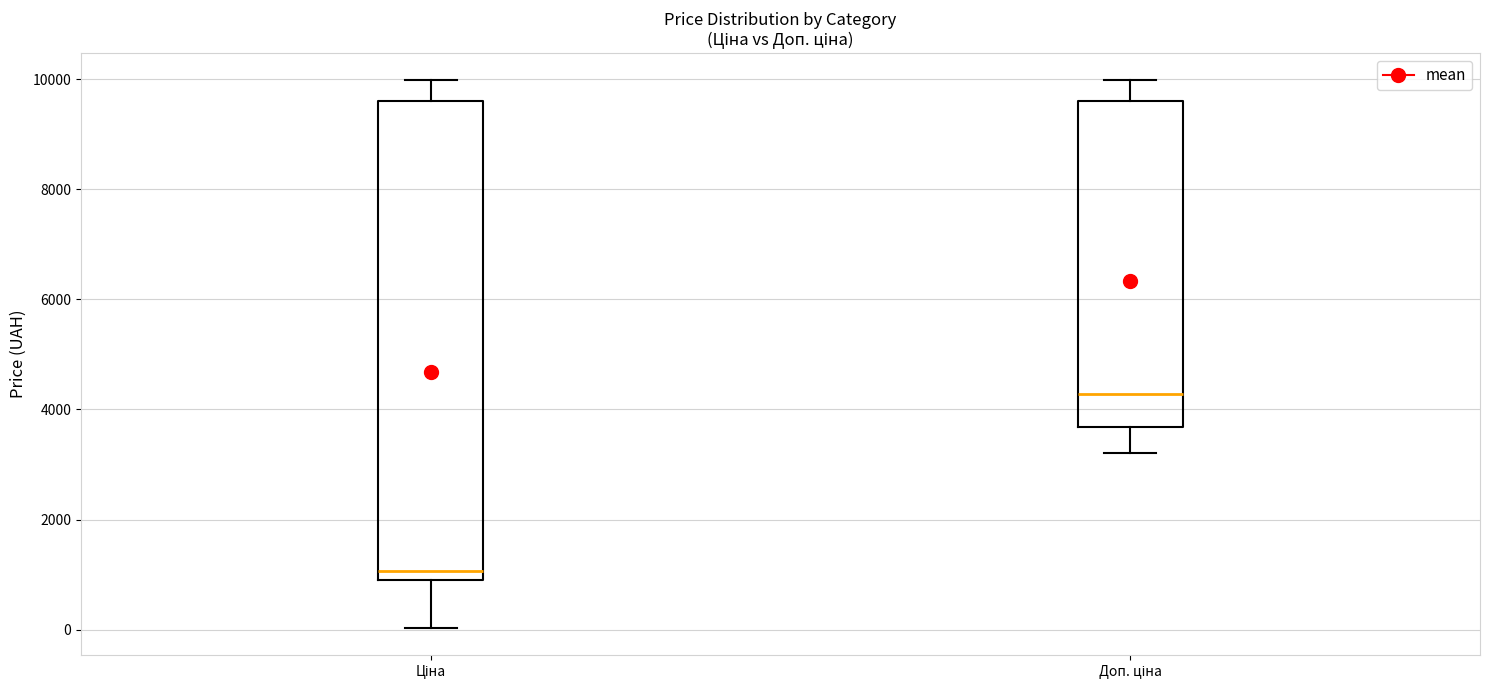

Which box has the highest median line?

Доп. ціна